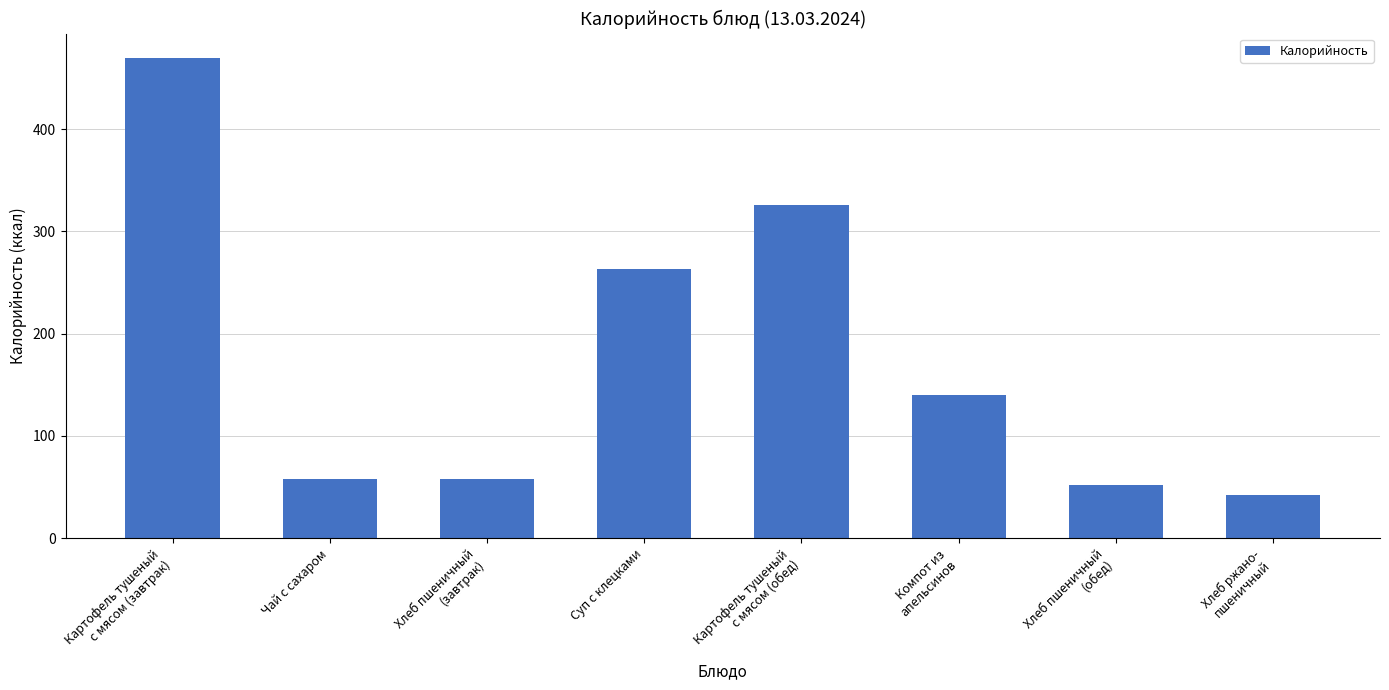

What position from the left is Хлеб пшеничный
(завтрак)?

3